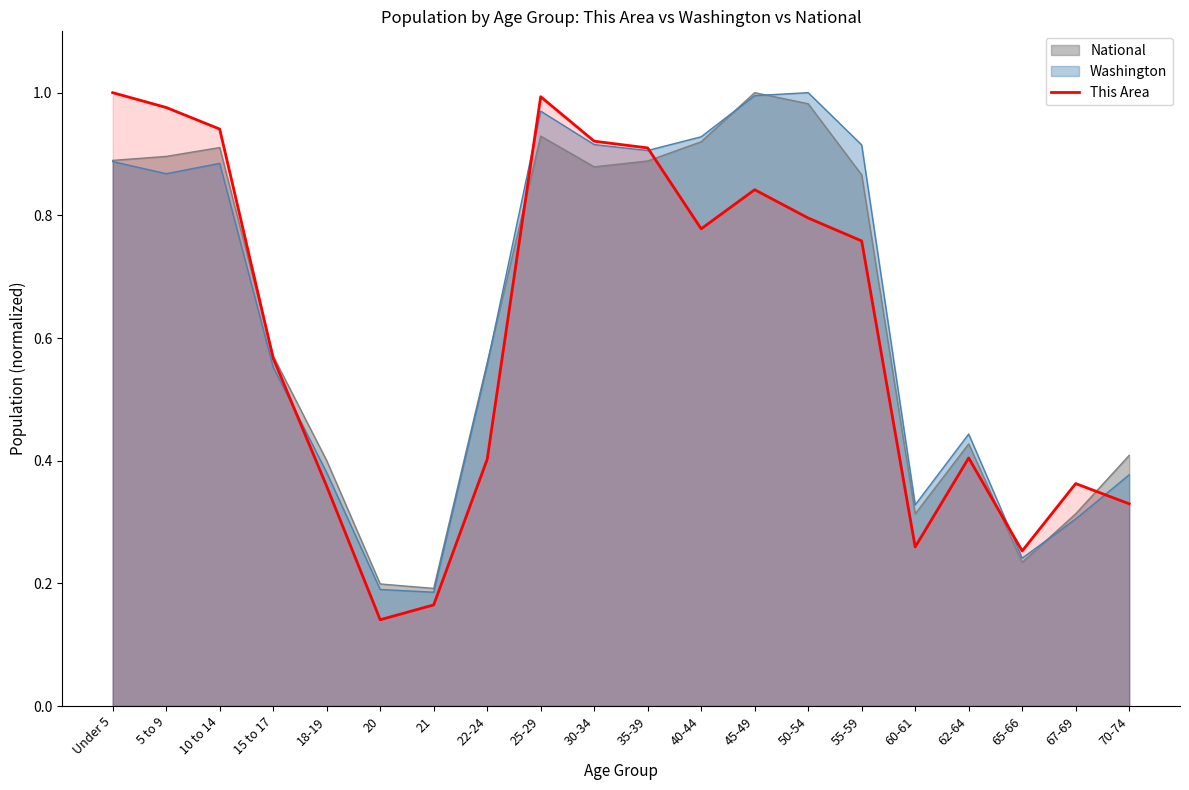

What is the label of the 9th point from the right?

40-44